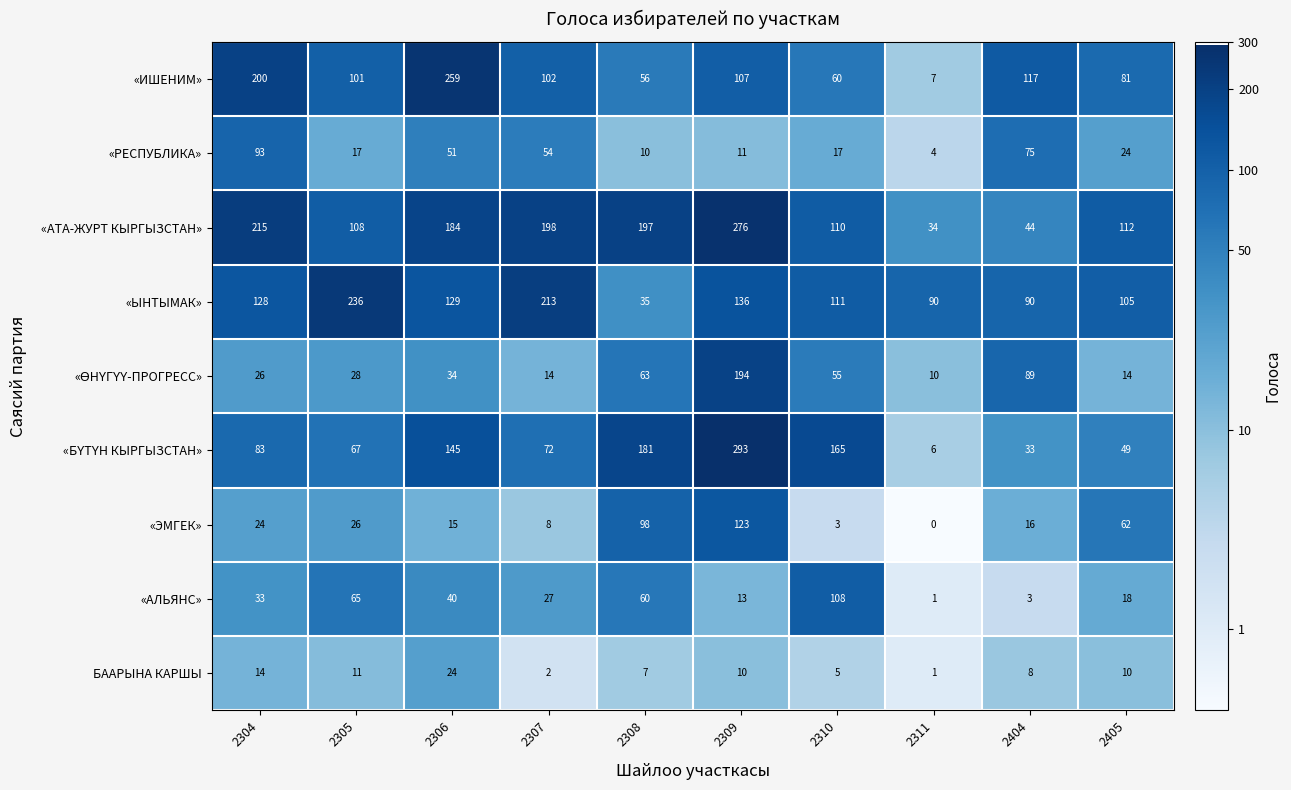

Where is БААРЫНА КАРШЫ nearest to the value 12?

2305